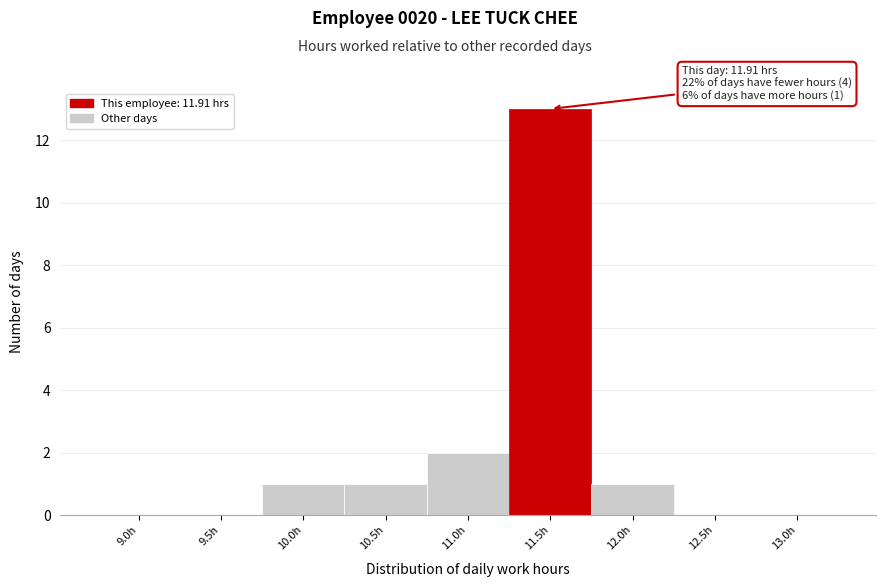

Reading left to right, transcribe all the data shown in this chart.

9.0h=0	9.5h=0	10.0h=1	10.5h=1	11.0h=2	11.5h=13	12.0h=1	12.5h=0	13.0h=0